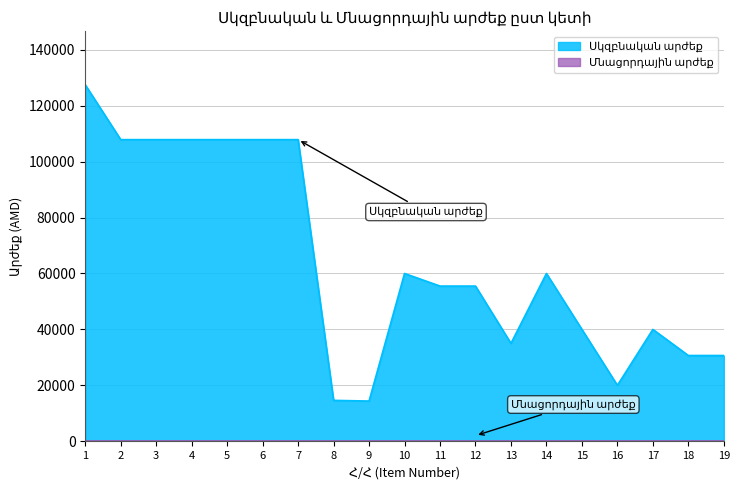

What is the average value?

64792